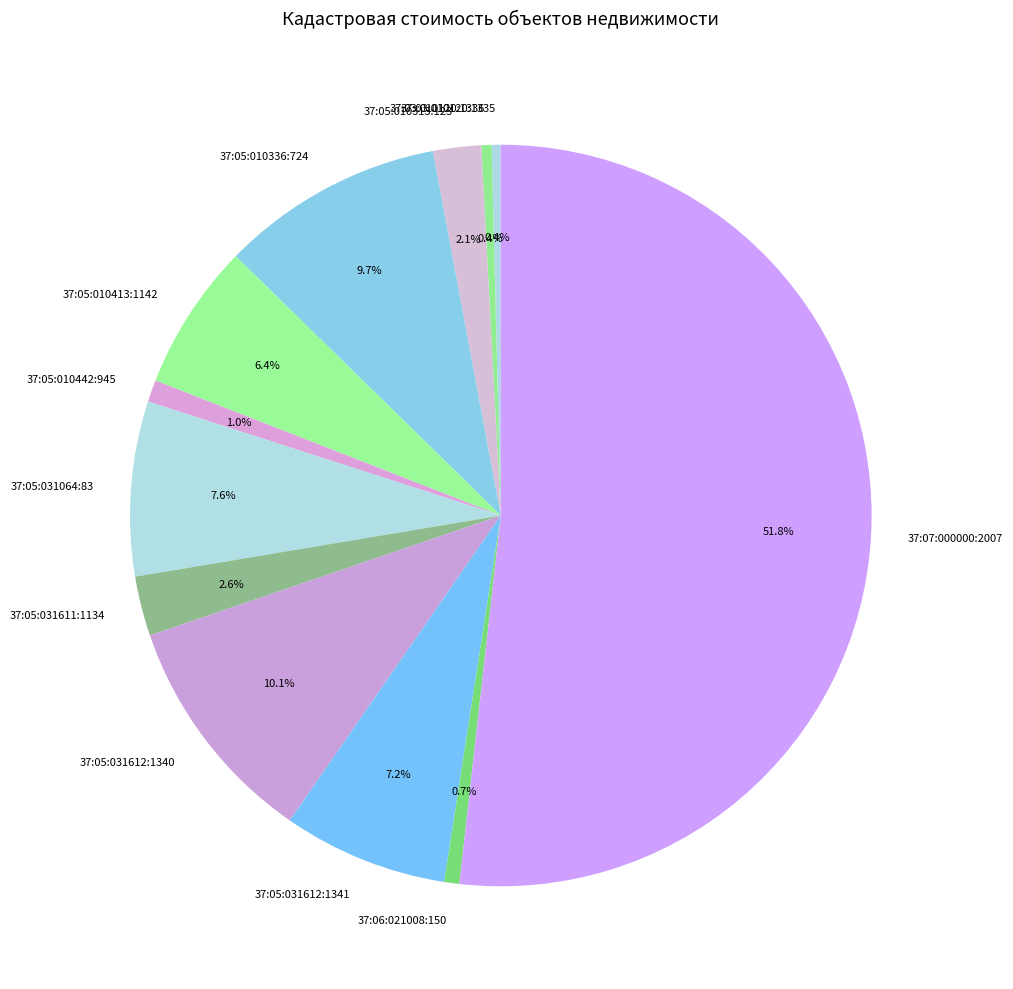

Which has a higher value, 37:05:010413:1142 or 37:05:010442:945?

37:05:010413:1142